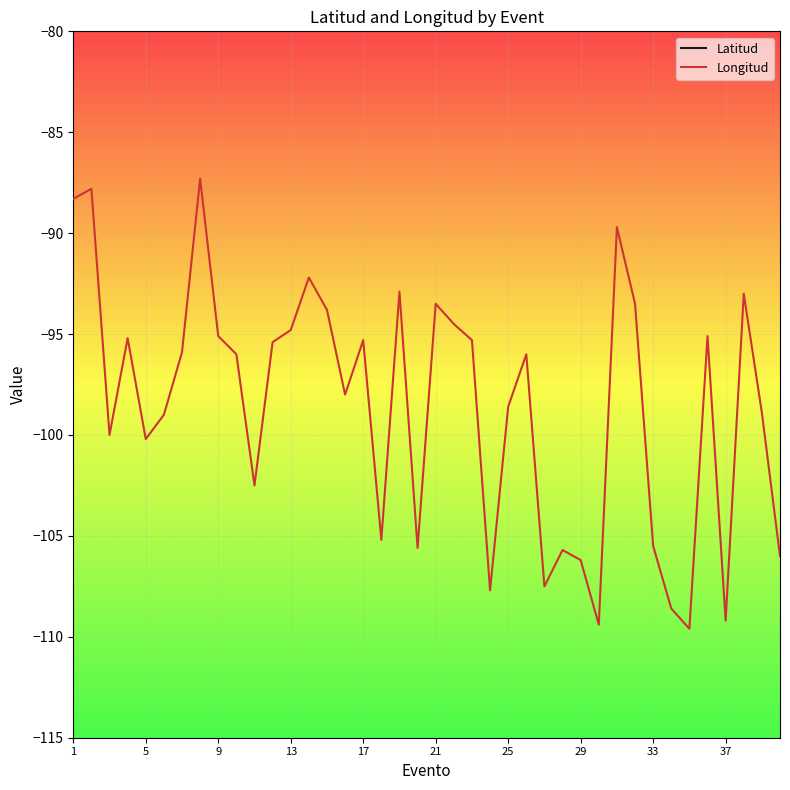

How many interior local peaks does the Latitud series have?

13